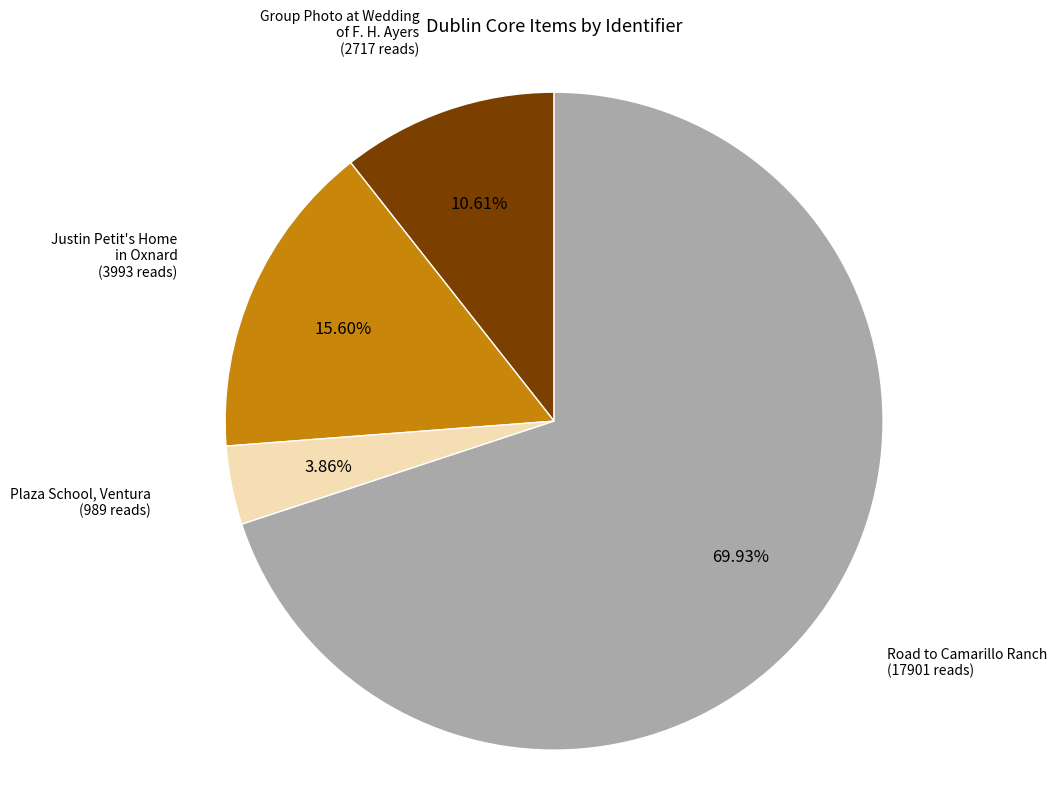

What is the ratio of the value at Justin Petit's Home in Oxnard to the value at Road to Camarillo Ranch?

0.2